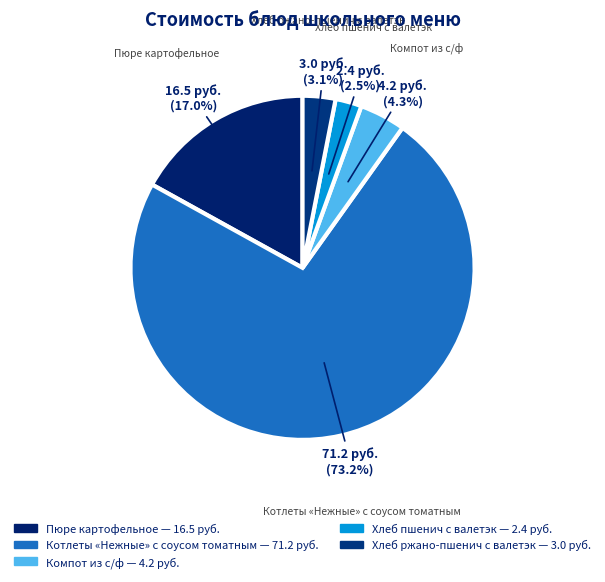

How many segments does this pie chart have?

5